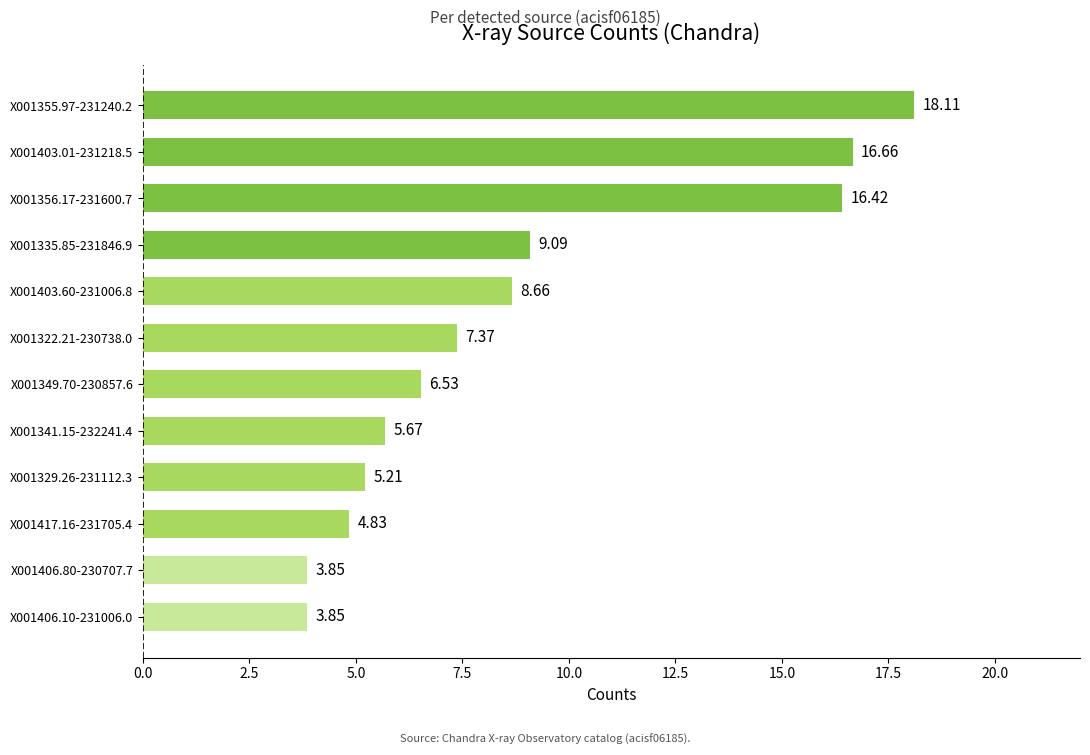

Approximately how many times larger is the value at X001341.15-232241.4 compared to X001355.97-231240.2?

0.3